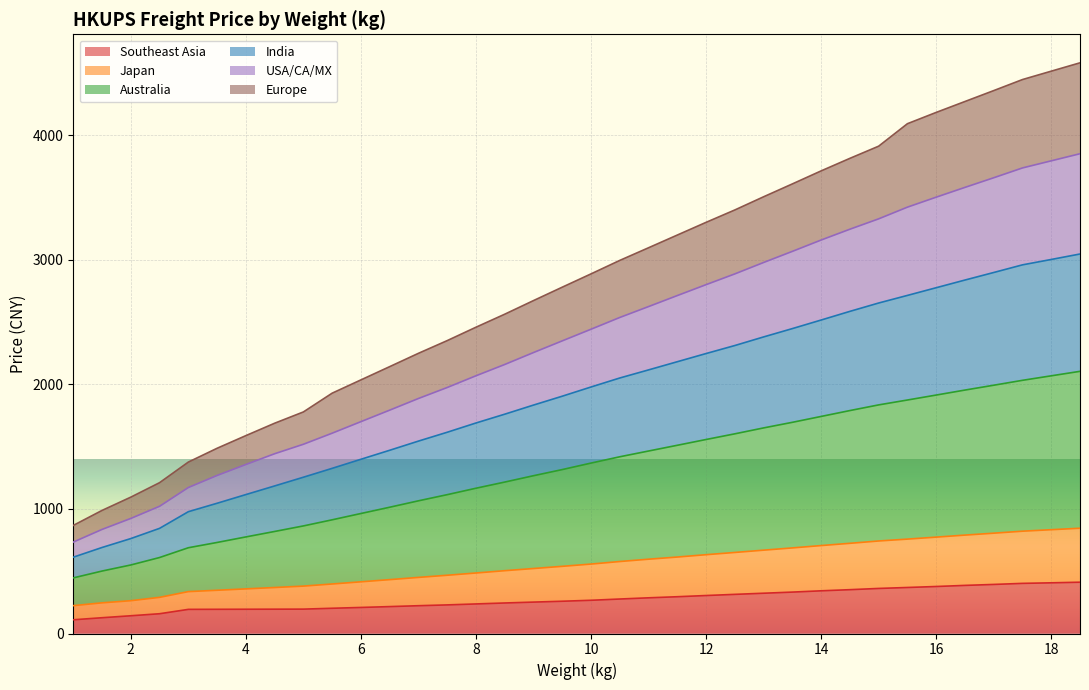

True or false: Australia has more than 1 interior local peaks.

False